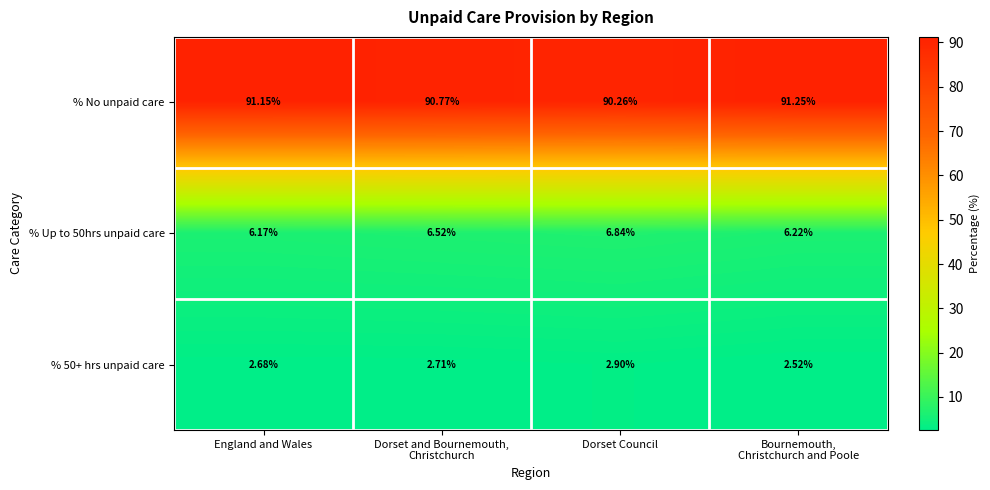

Which series has the largest total across all categories?

% No unpaid care